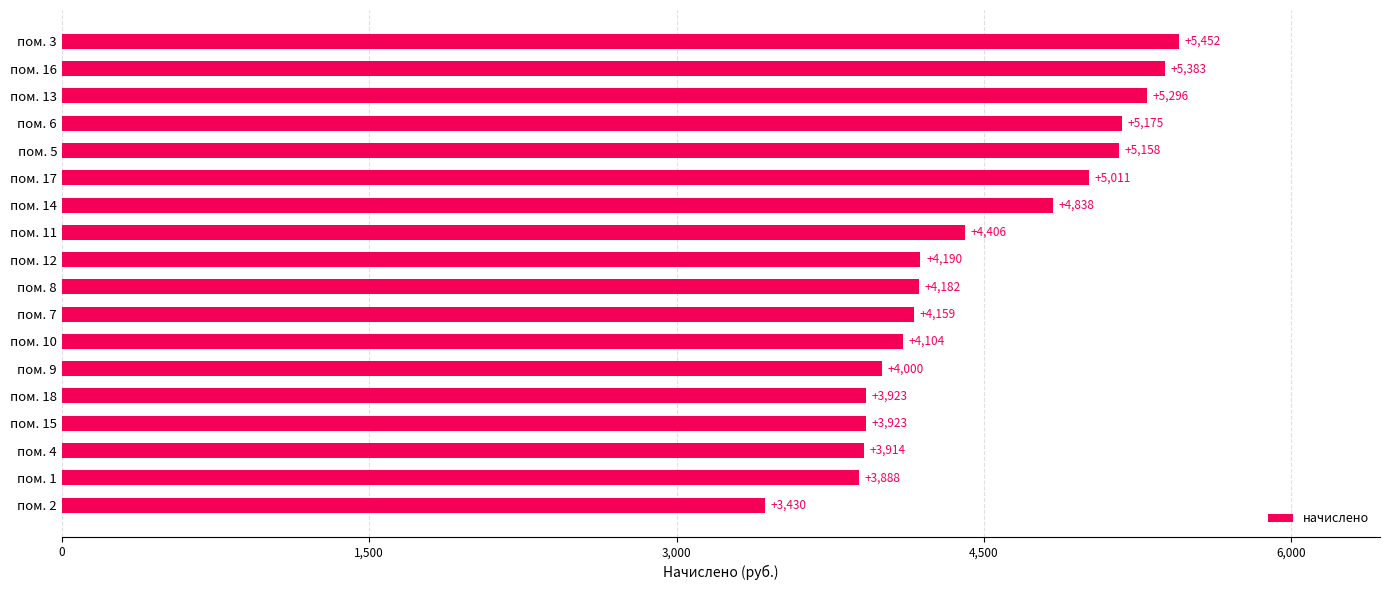

Which has a higher value, пом. 8 or пом. 4?

пом. 8